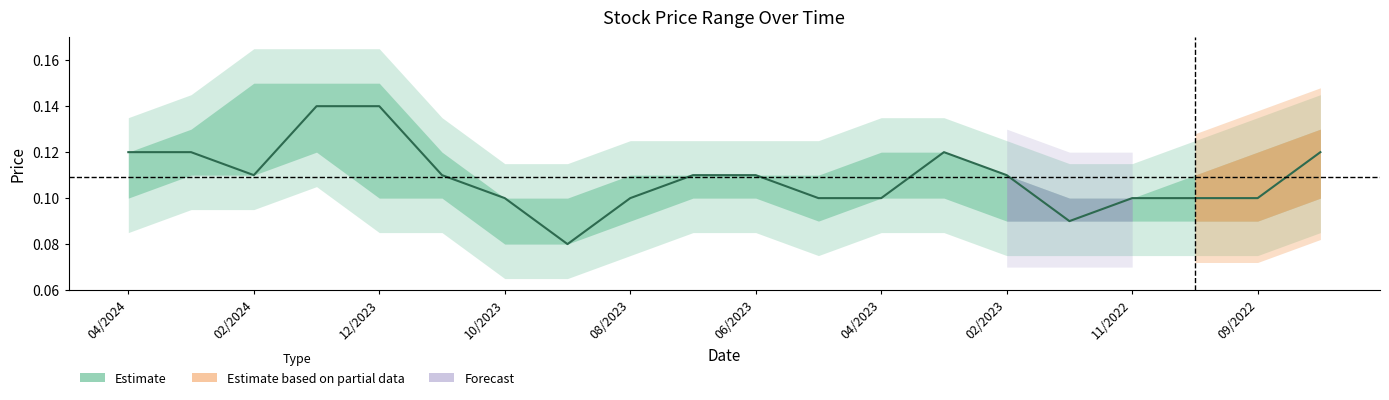

What position from the right is 15?

5